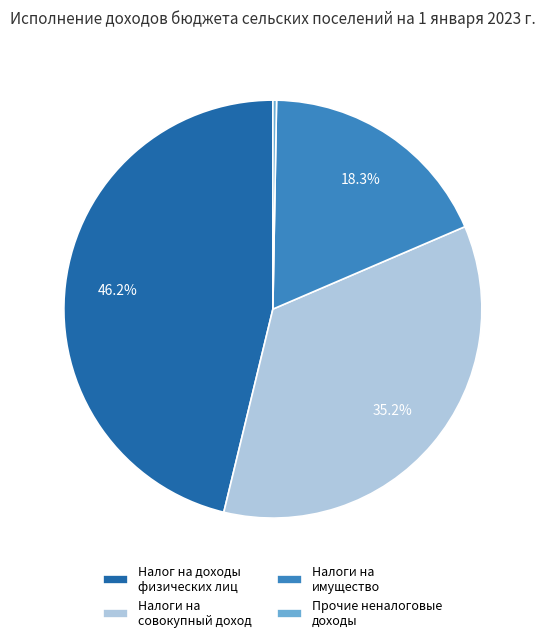

To the nearest percent, what is the average slice percentage?

25%